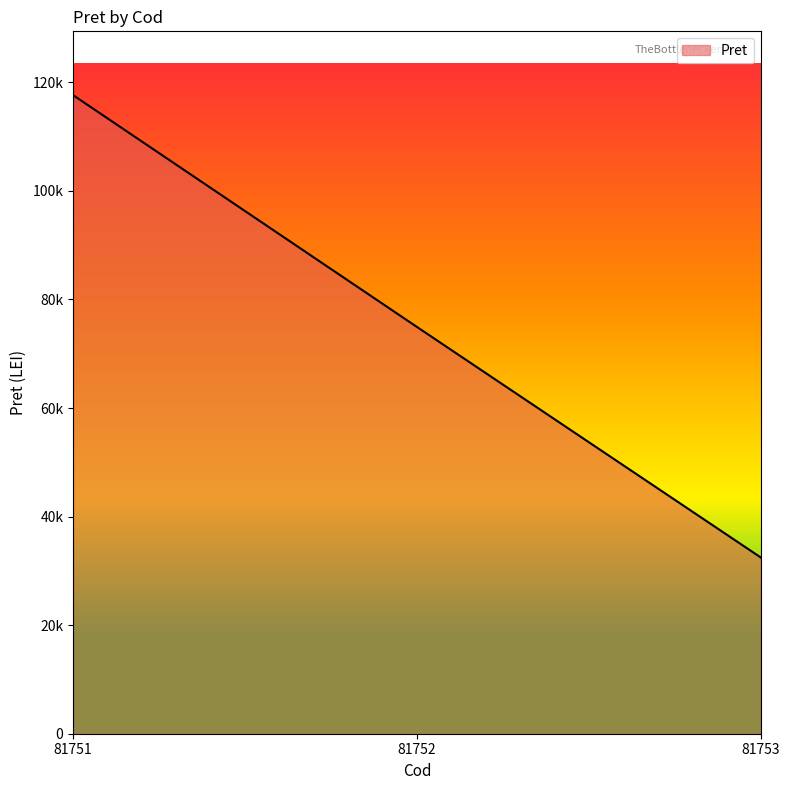

Reading left to right, list all the values displayed in this chart.

117624	74931	32470